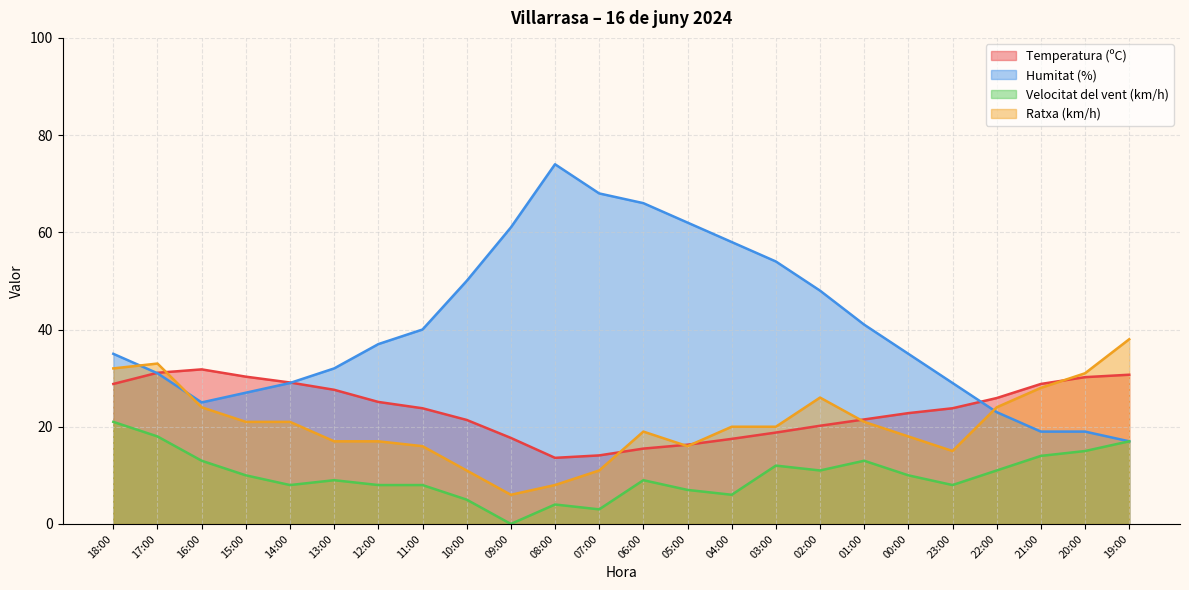

What is the difference between the second highest and minimum values in the Humitat (%) series?

51.0